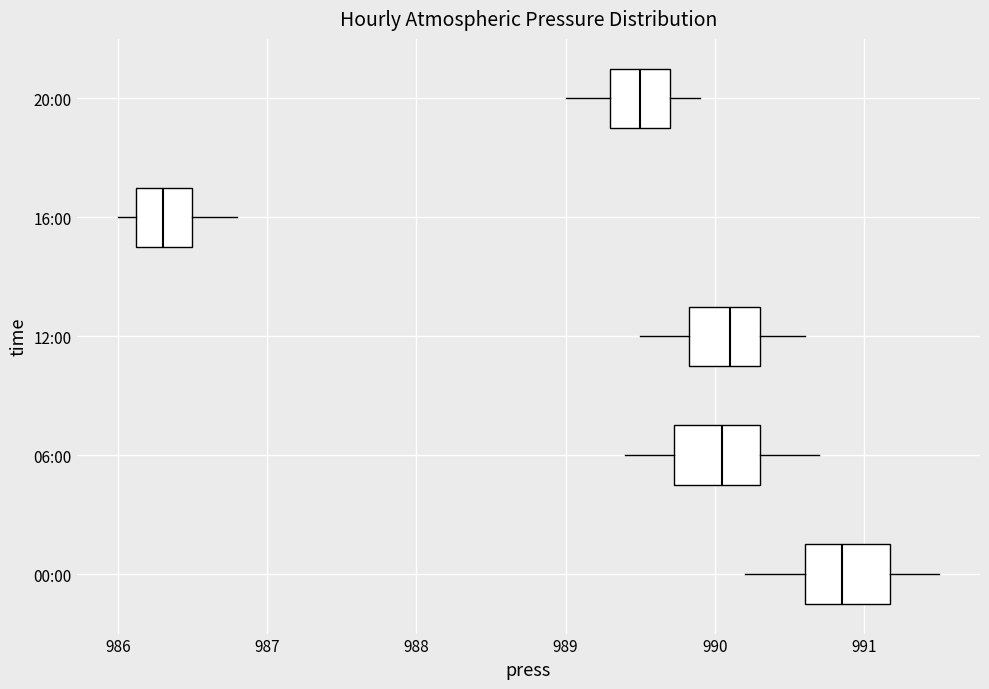

Which box has the furthest to the right median line?

00:00